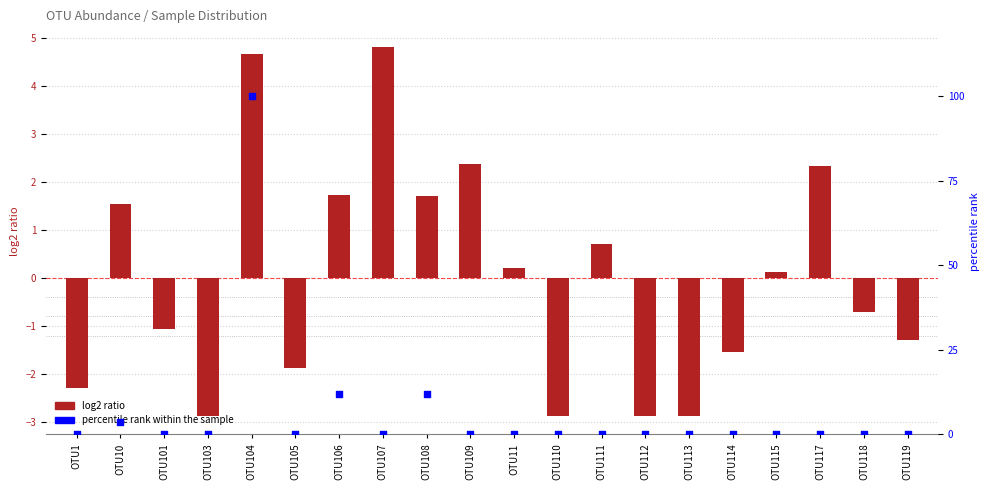

What are all the series names shown in the legend?

log2 ratio, percentile rank within the sample